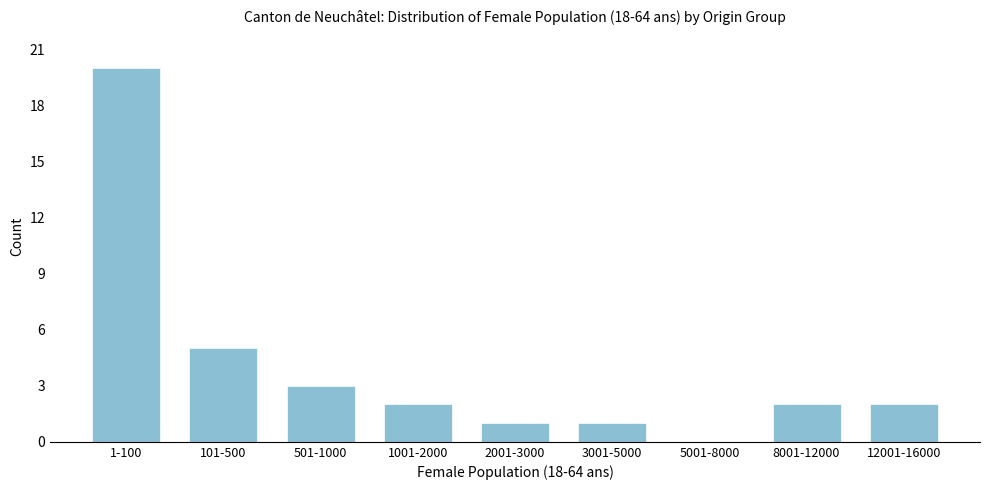

Reading left to right, what are all the values shown in this chart?

1-100=20	101-500=5	501-1000=3	1001-2000=2	2001-3000=1	3001-5000=1	5001-8000=0	8001-12000=2	12001-16000=2